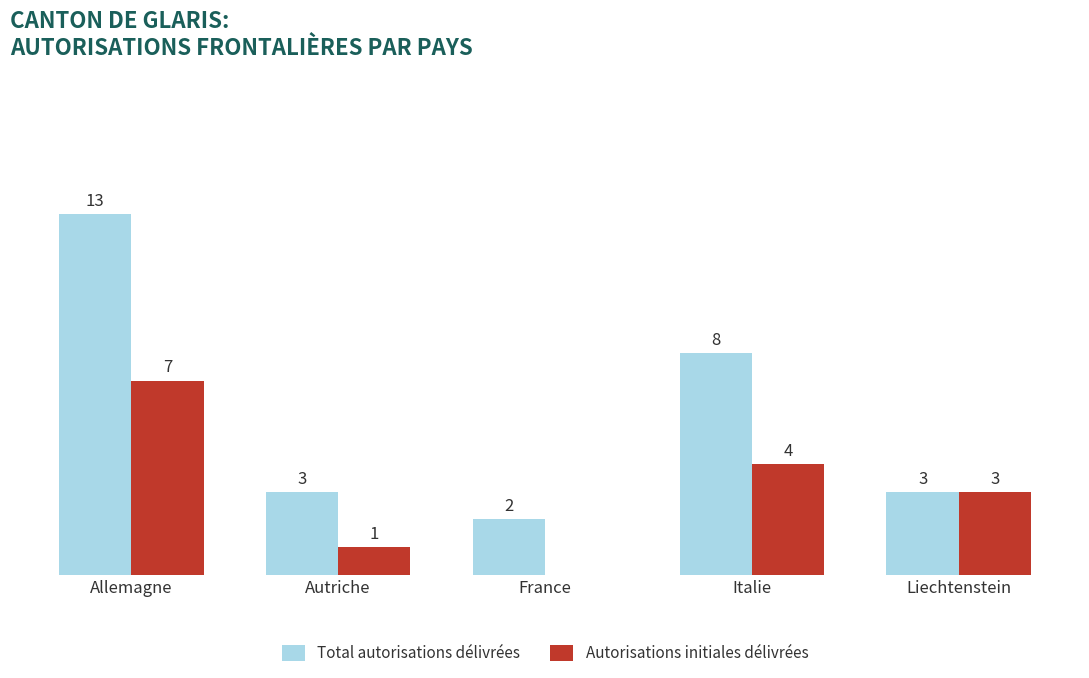

Where does the Autorisations initiales délivrées series first go above 3?

Allemagne